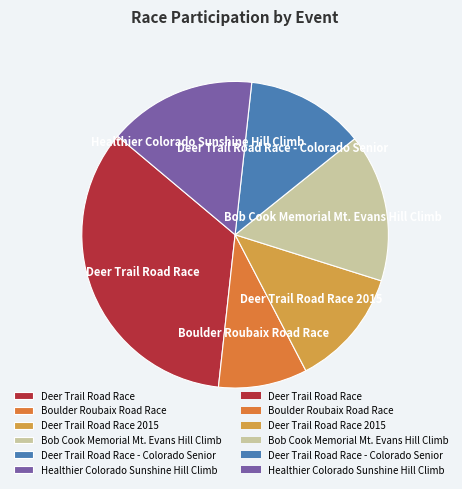

Which category has the smallest portion of the pie?

Boulder Roubaix Road Race